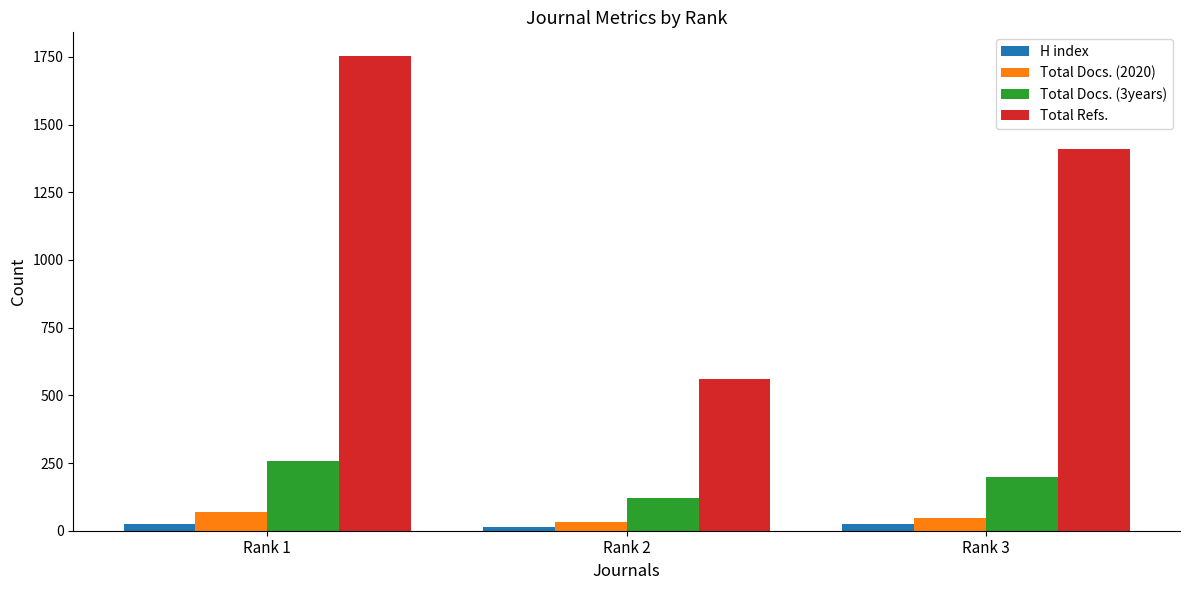

What is the minimum value for Total Docs. (2020)?

31